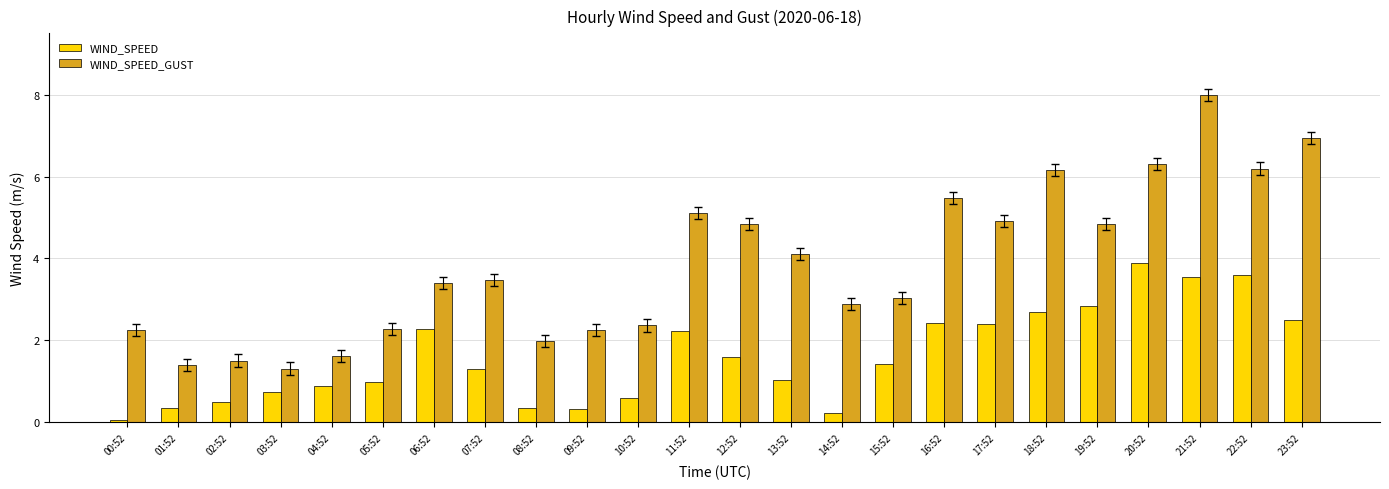

What is the sum of all WIND_SPEED_GUST values?

92.6